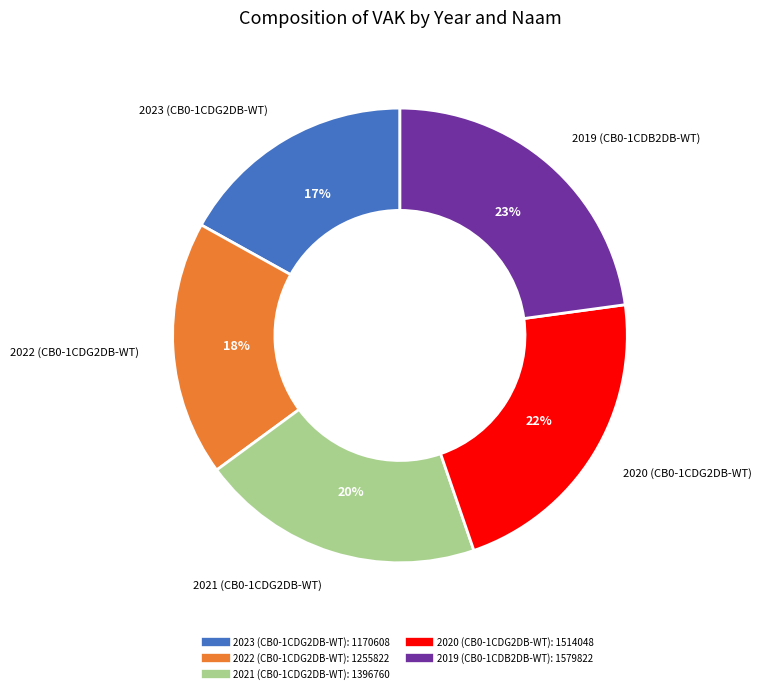

The 2019 (CB0-1CDB2DB-WT) slice represents 33% of the pie. True or false?

False